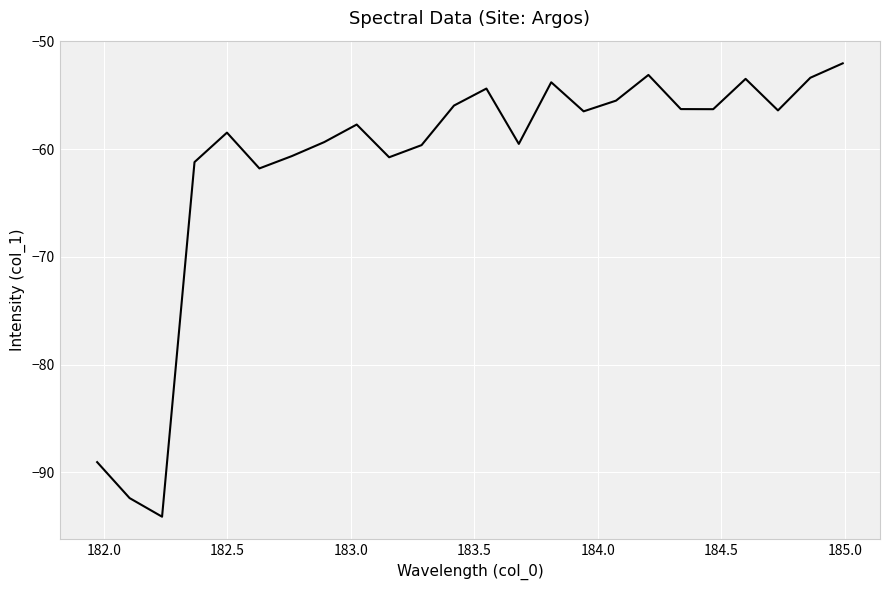

What is the maximum value shown in the chart?

-52.0